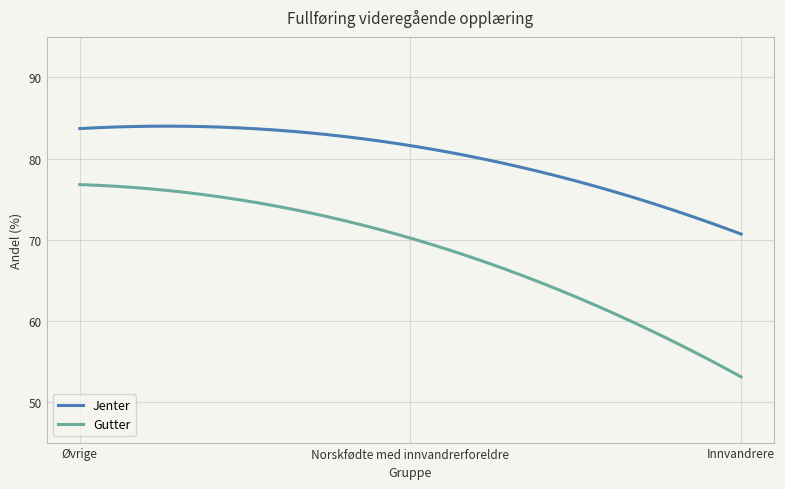

What is the difference between the maximum and minimum values in the Gutter series?

23.7